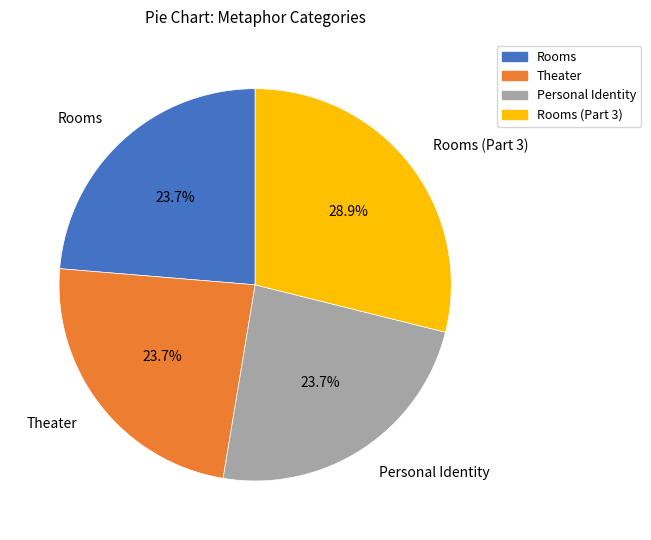

How much of the chart is everything except Personal Identity?

76.3%